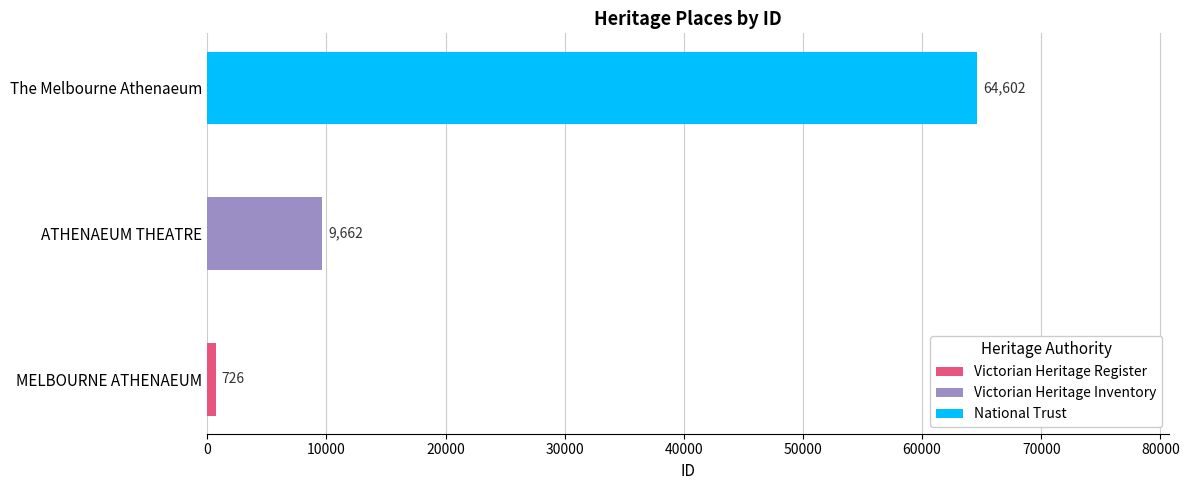

Reading left to right, transcribe all the data shown in this chart.

726	9662	64602